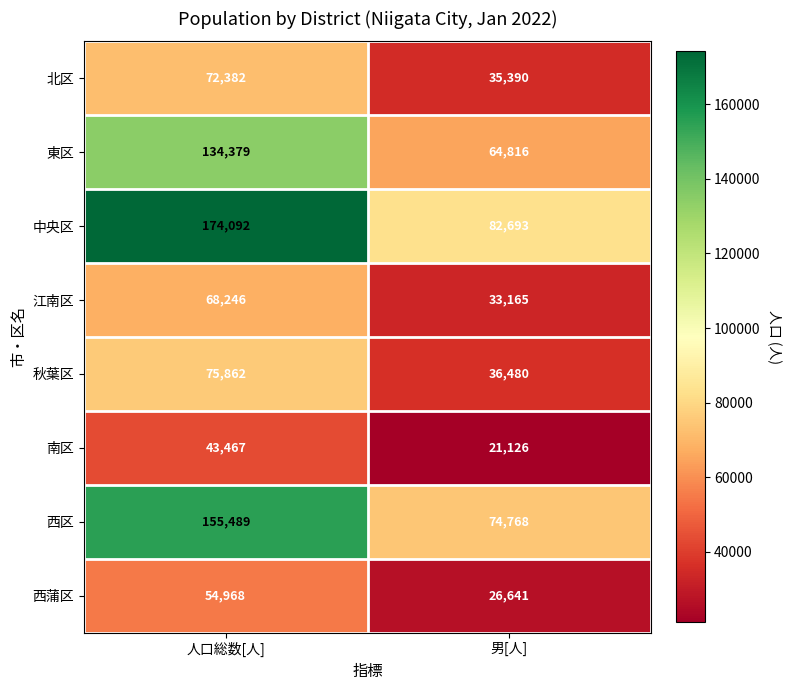

What is the minimum value shown in the chart?

21126